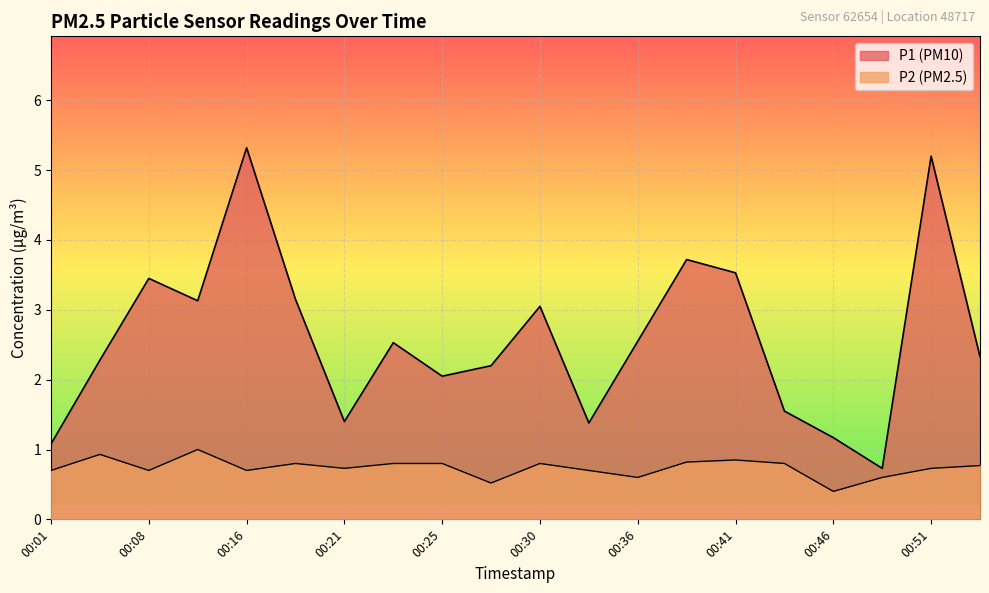

Which series has the largest total across all categories?

P1